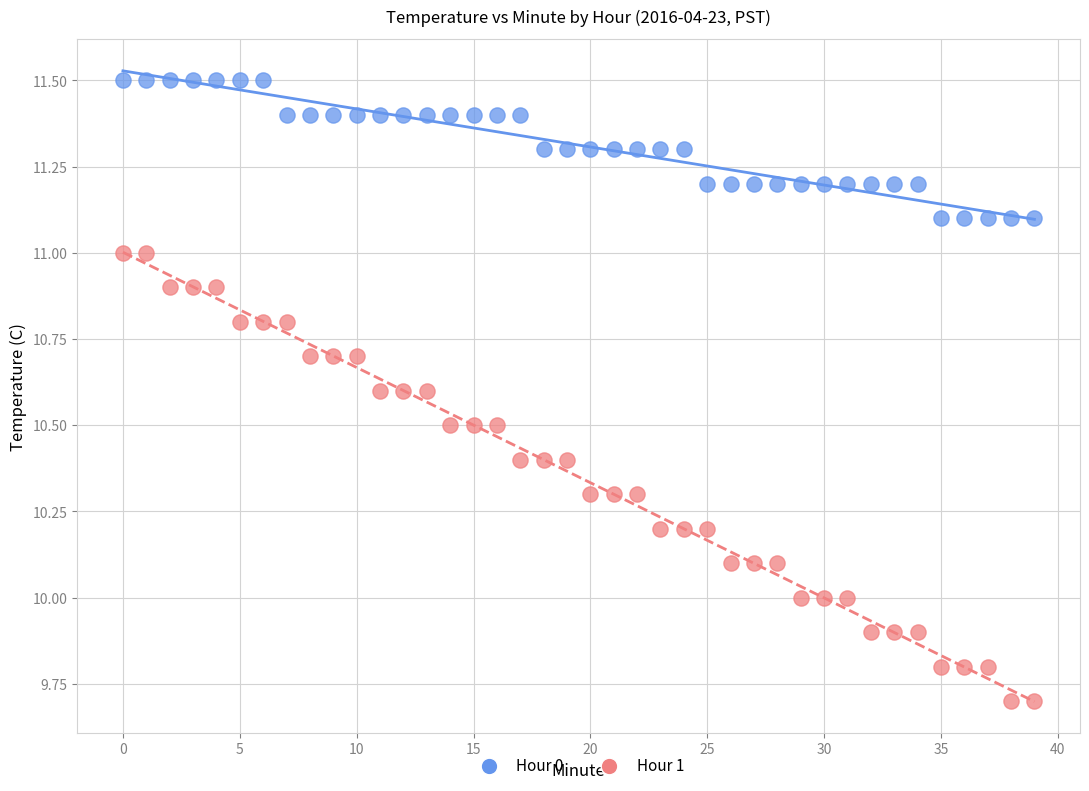

Which series contains the highest Y value?

Hour 0